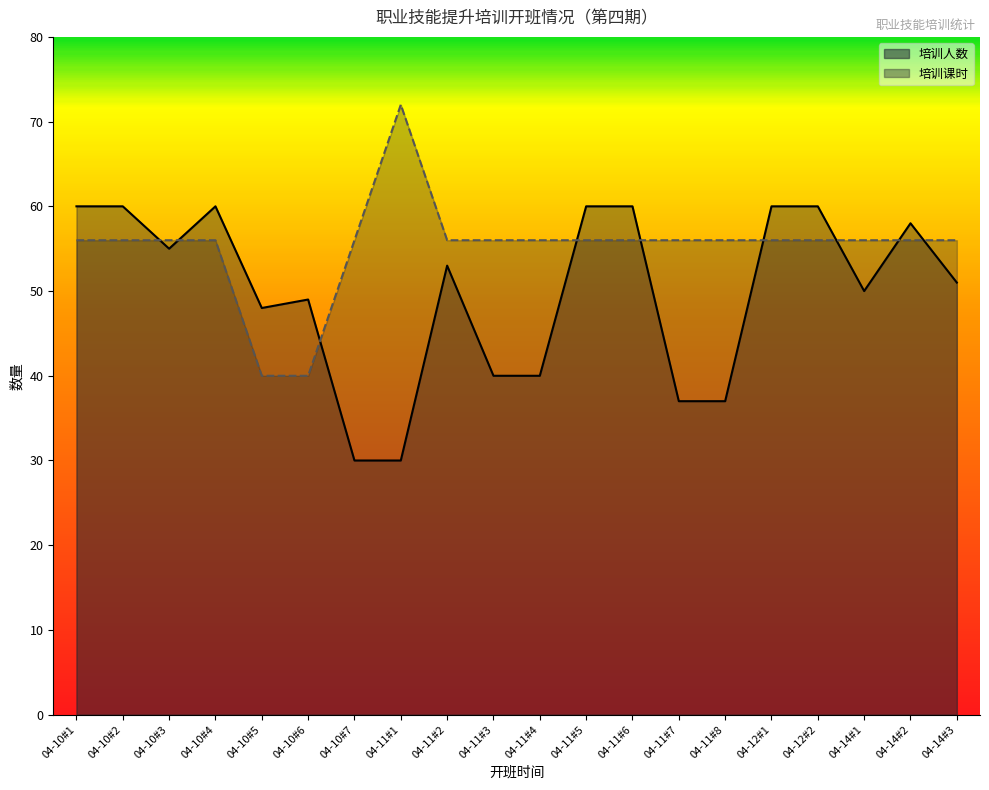

The 培训课时 series shows 85 at 04-10#2. True or false?

False